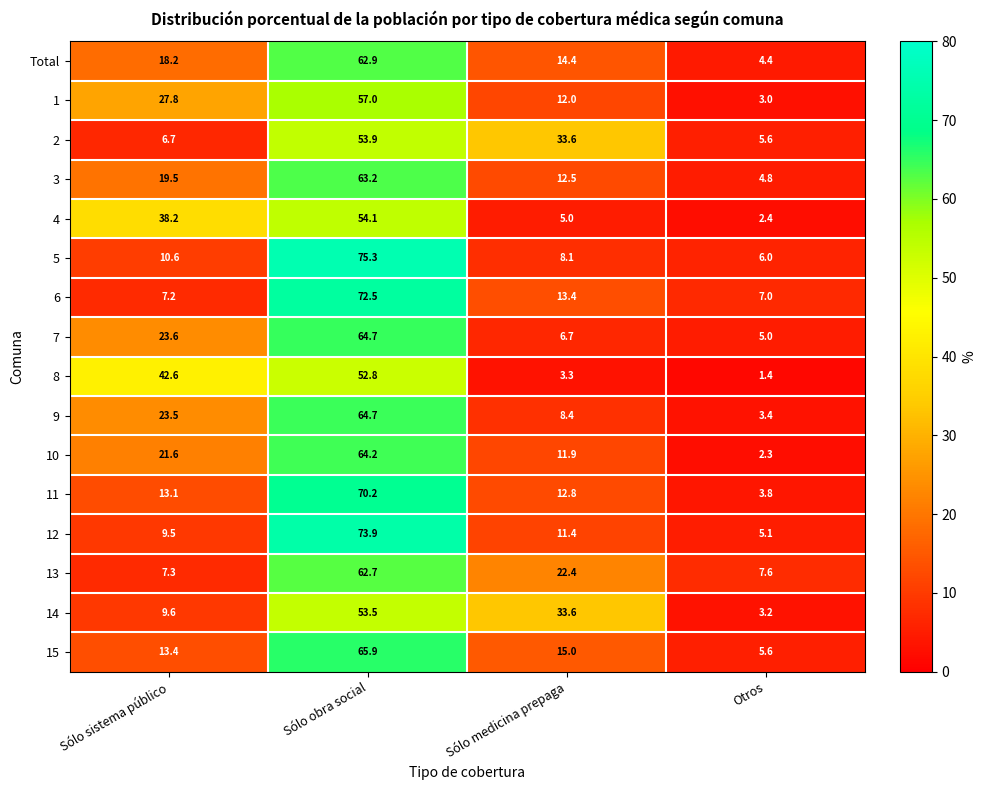

Where does the 7 series first go above 23?

Sólo sistema público